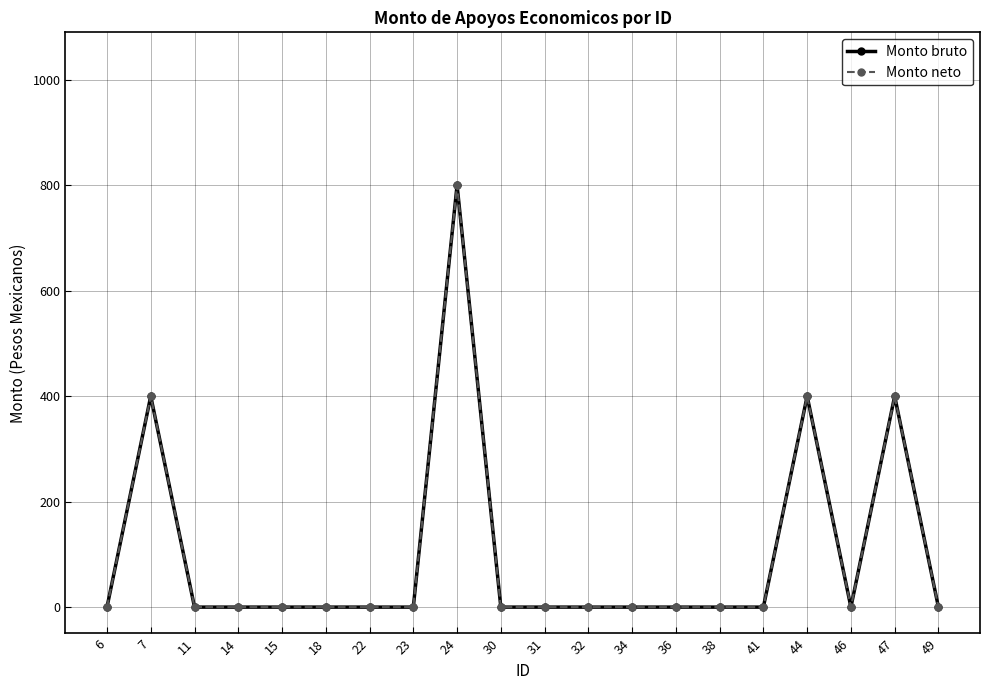

Reading left to right, transcribe all the data shown in this chart.

Monto bruto: 6=0	7=400	11=0	14=0	15=0	18=0	22=0	23=0	24=800	30=0	31=0	32=0	34=0	36=0	38=0	41=0	44=400	46=0	47=400	49=0
Monto neto: 6=0	7=400	11=0	14=0	15=0	18=0	22=0	23=0	24=800	30=0	31=0	32=0	34=0	36=0	38=0	41=0	44=400	46=0	47=400	49=0